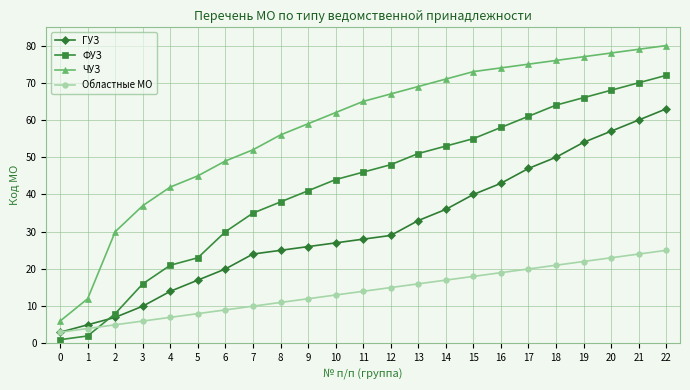

Count the number of categories in the chart.

23